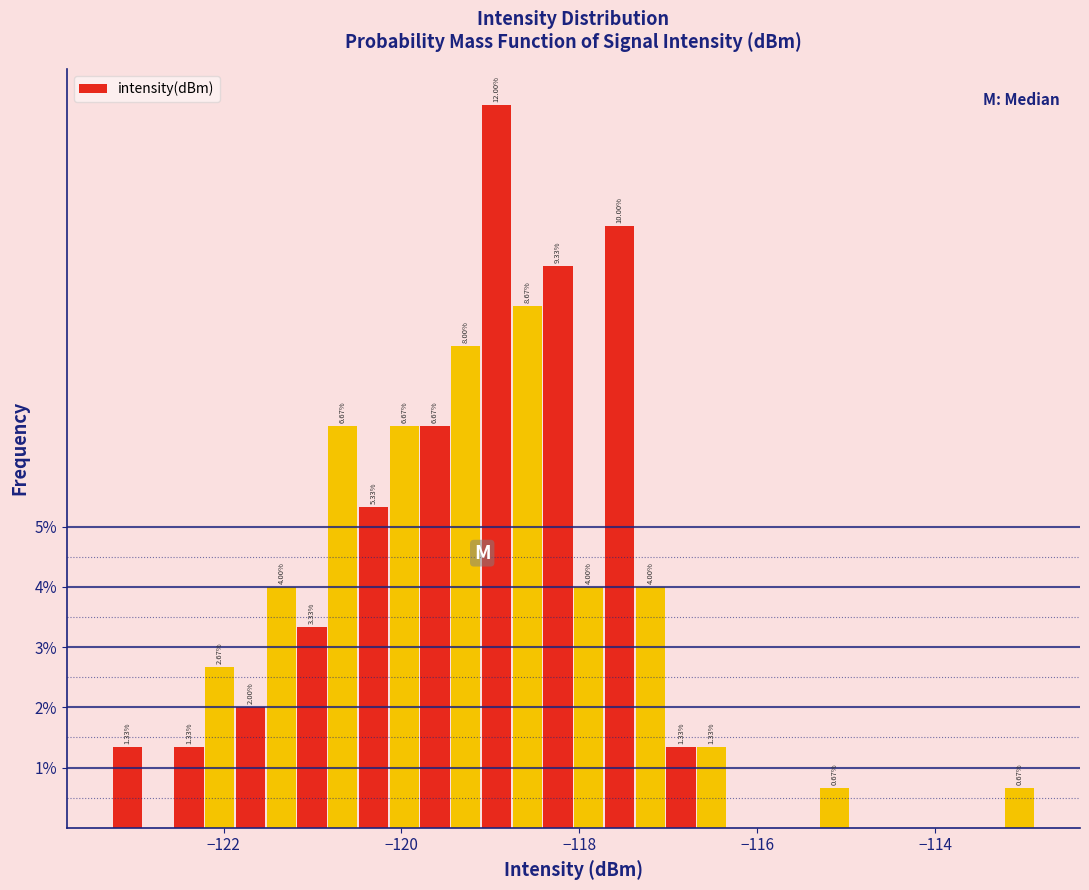

Around what value on the x-axis is the tallest bar? Give the approximate position of its centre, as read against the axis.

-119.0